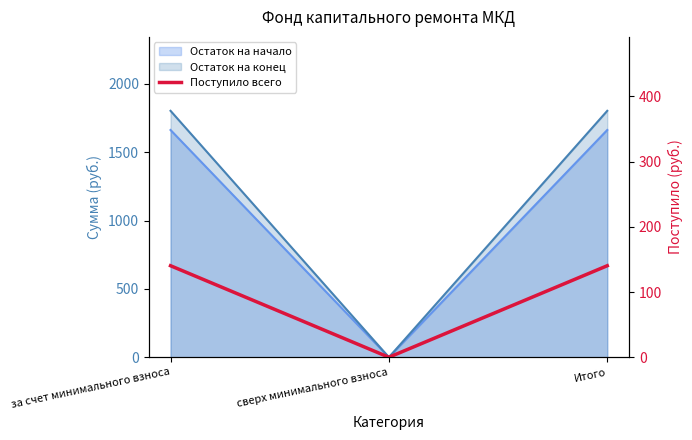

List the labels in order of value, smallest first.

сверх минимального взноса, за счет минимального взноса, Итого